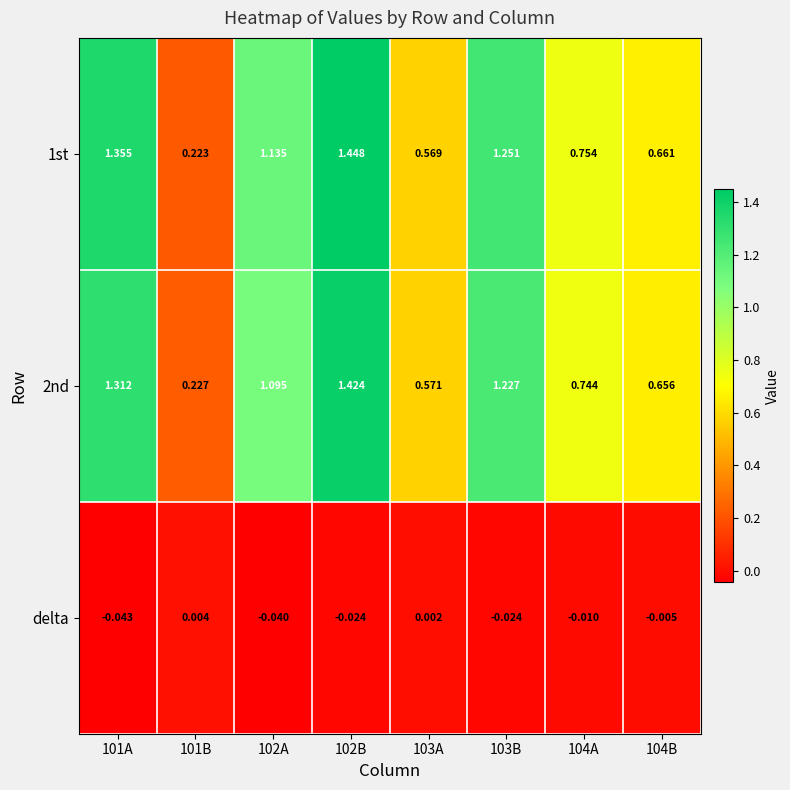

Is the value of delta at 101B greater than the value of 2nd at 102A?

No